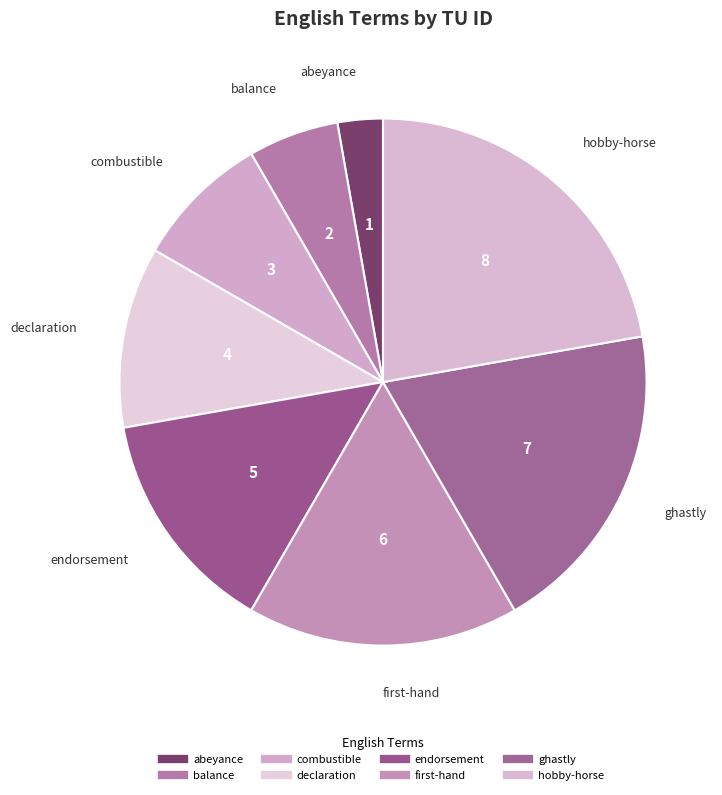

How many segments does this pie chart have?

8